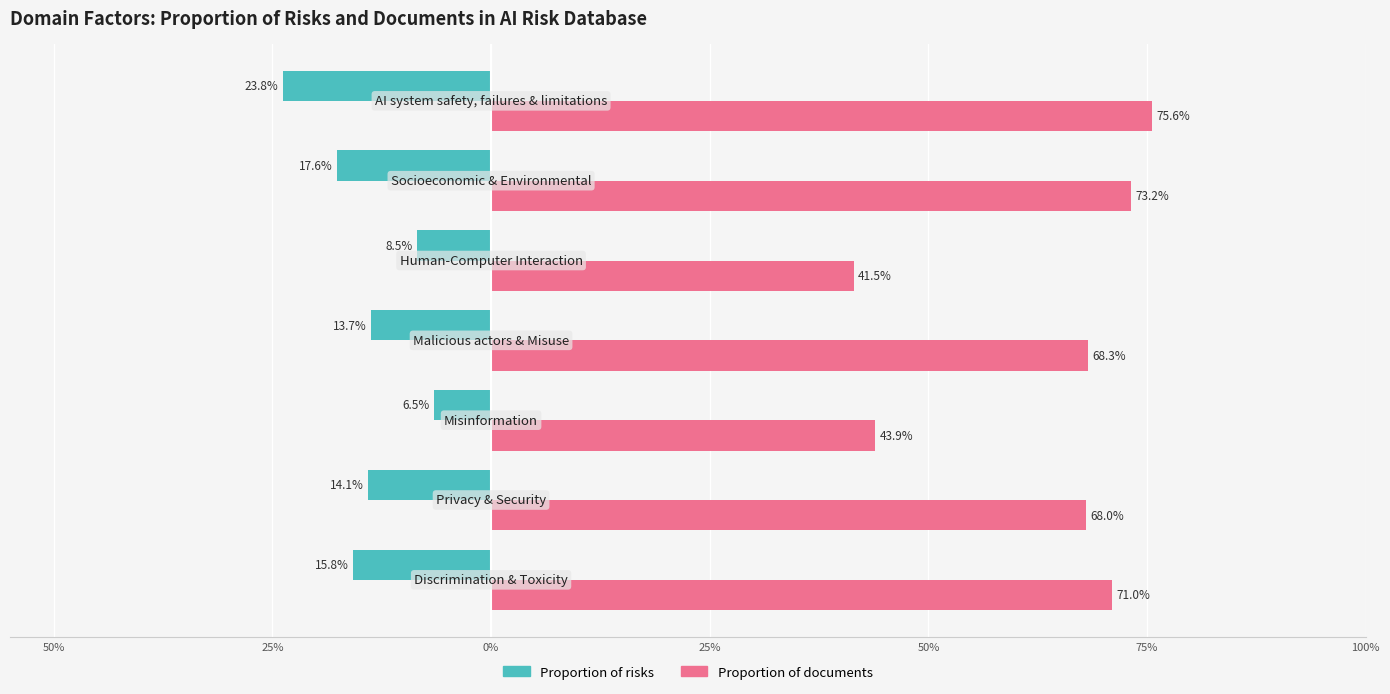

What are all the series names shown in the legend?

Proportion of risks, Proportion of documents